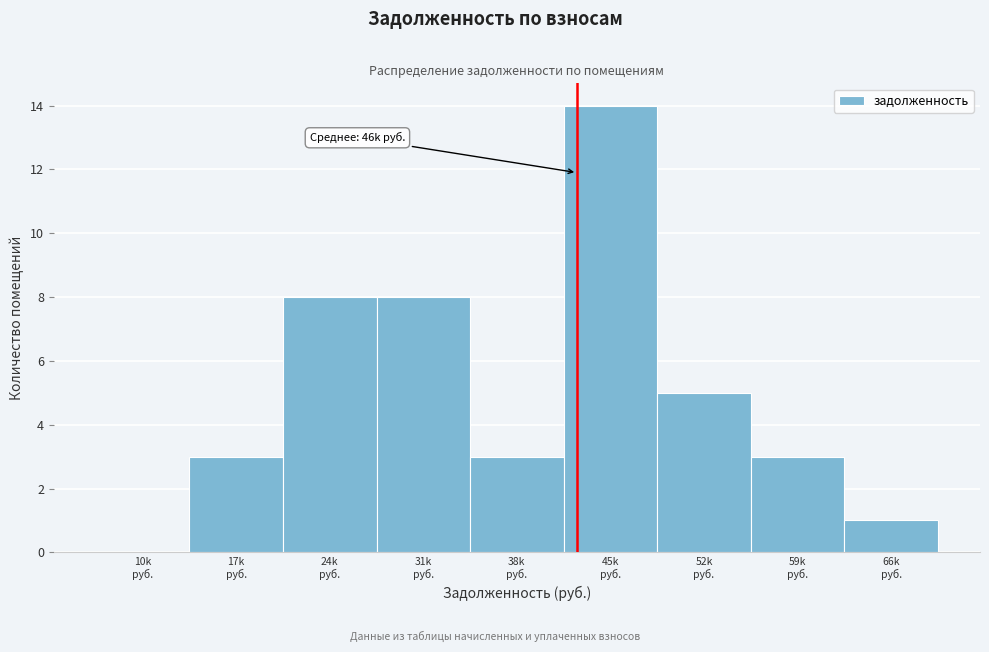

What is the greatest value displayed?

14